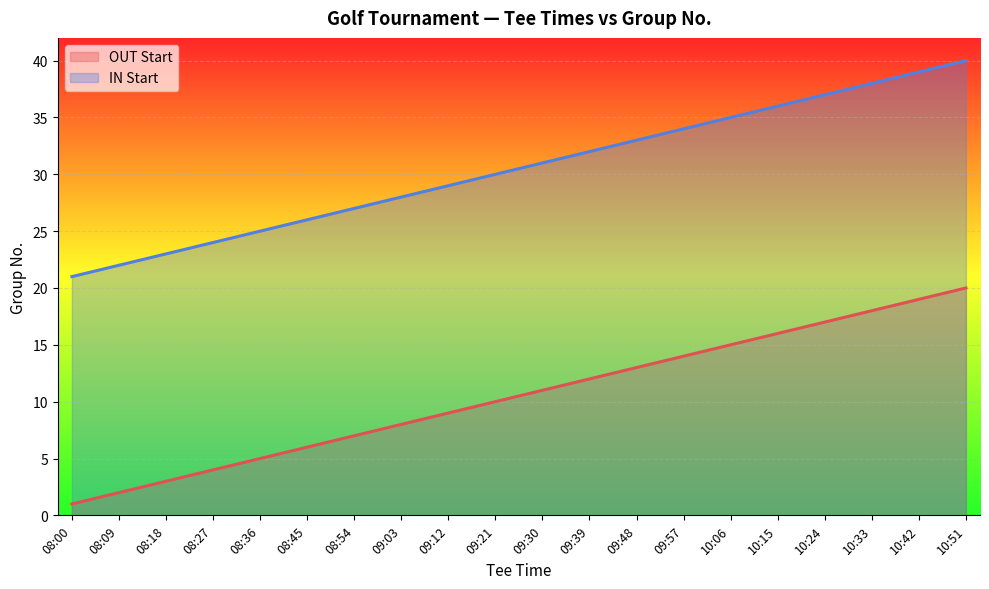

How many data points does each series have?

20